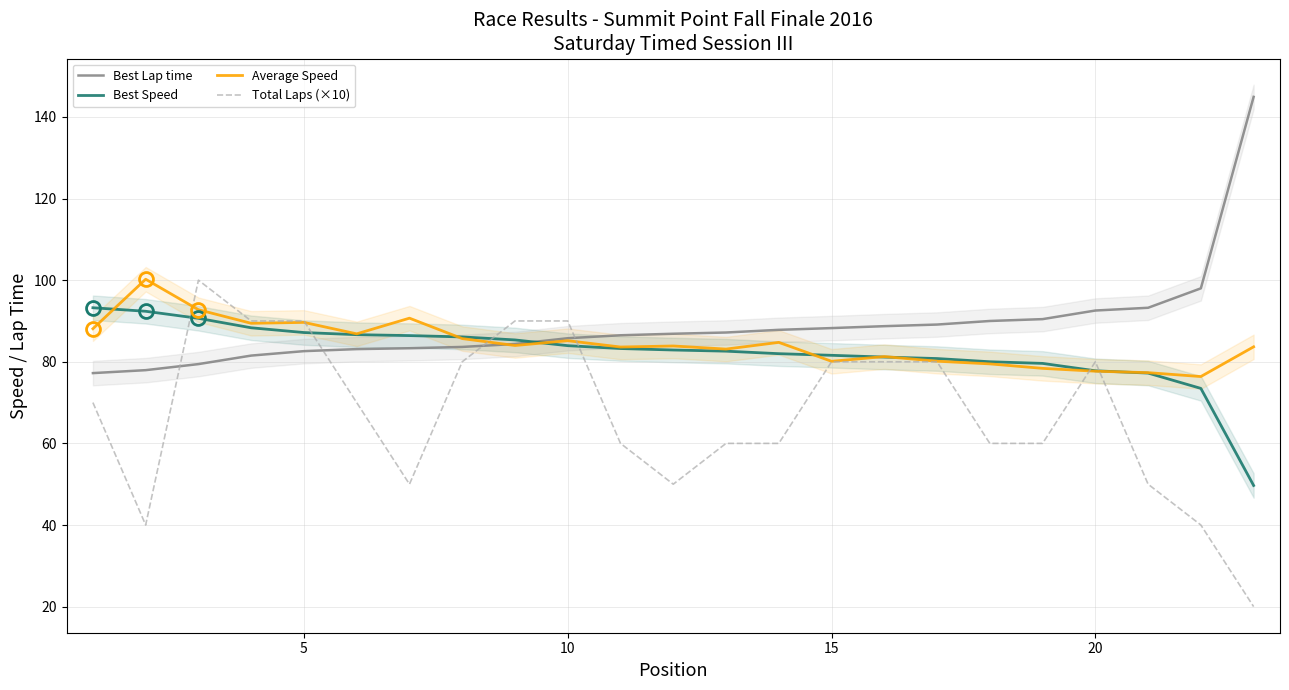

How many values in the Average Speed series are below 83?

8